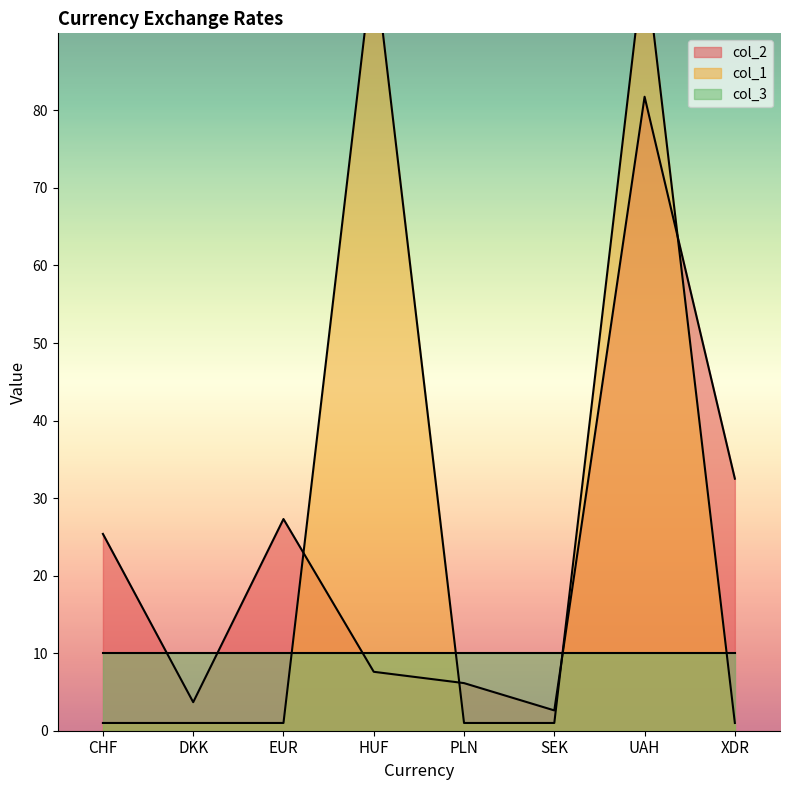

Count the col_1 values in the range 1 to 100.

8